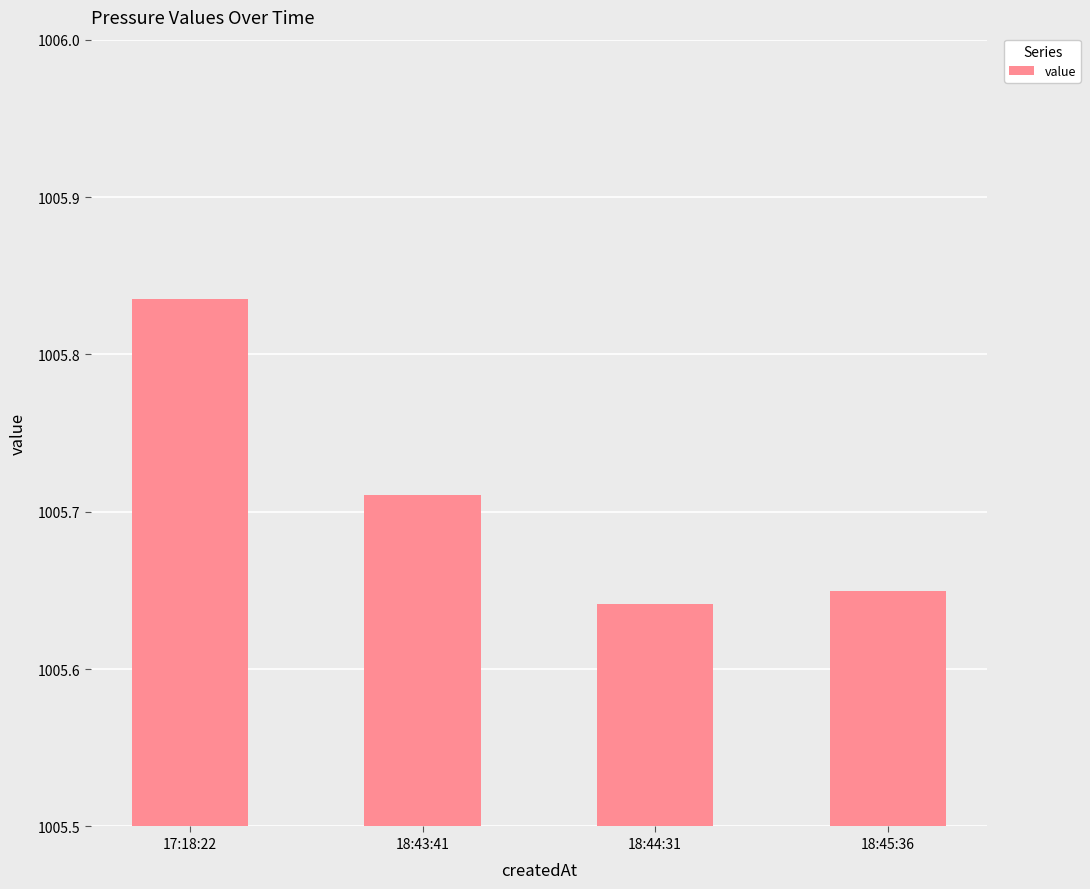

Is it true that the value at 17:18:22 is 1610.0?

False